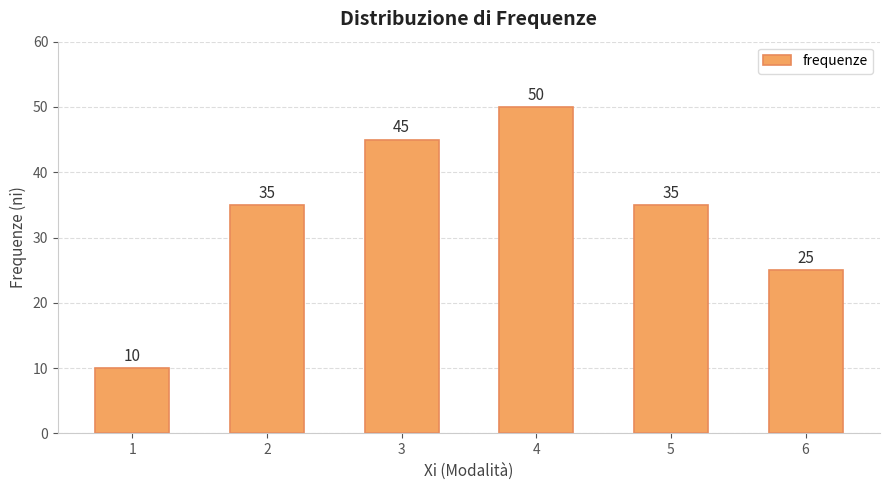

How many values are between 25 and 45?

4